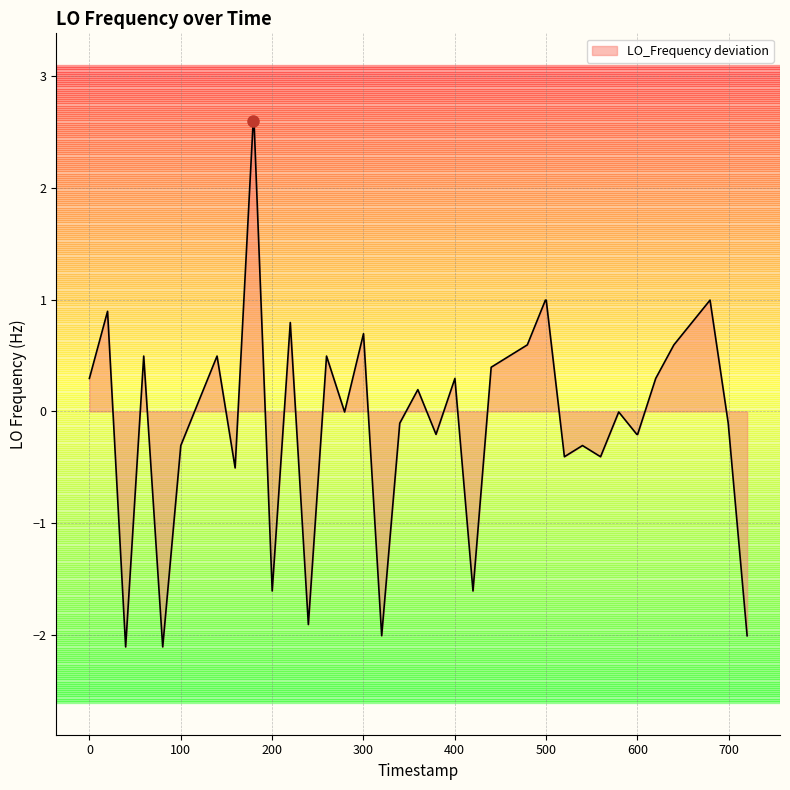

What is the greatest value displayed?

2.6